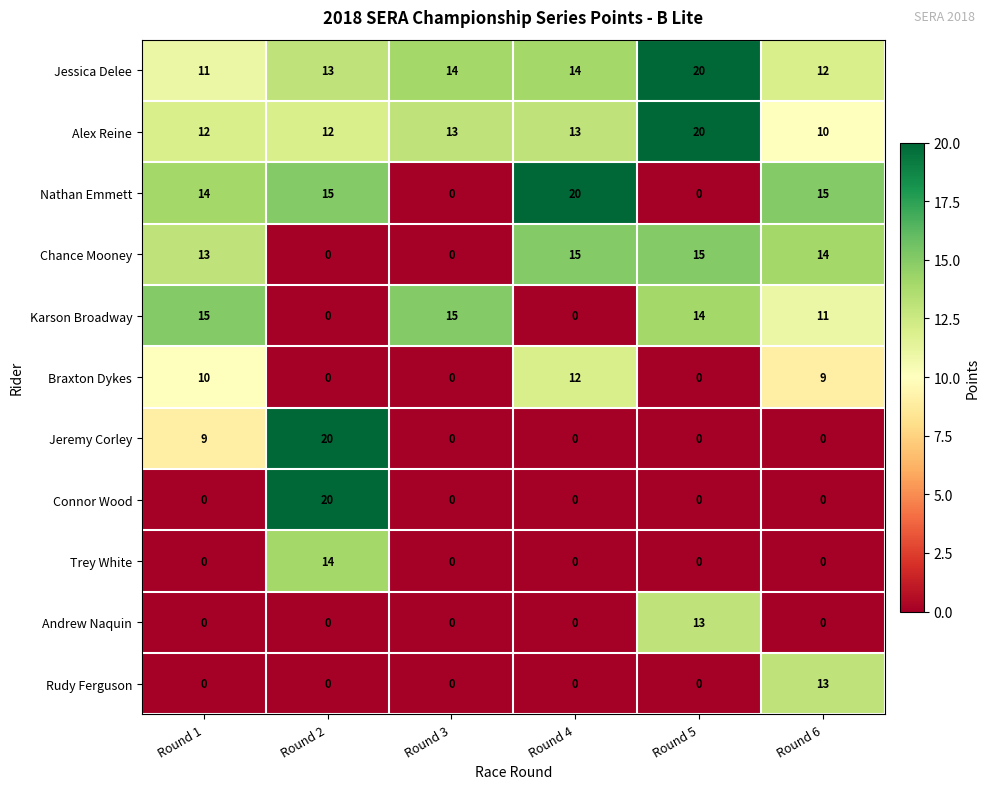

What is the total value across all series at Round 6?

84